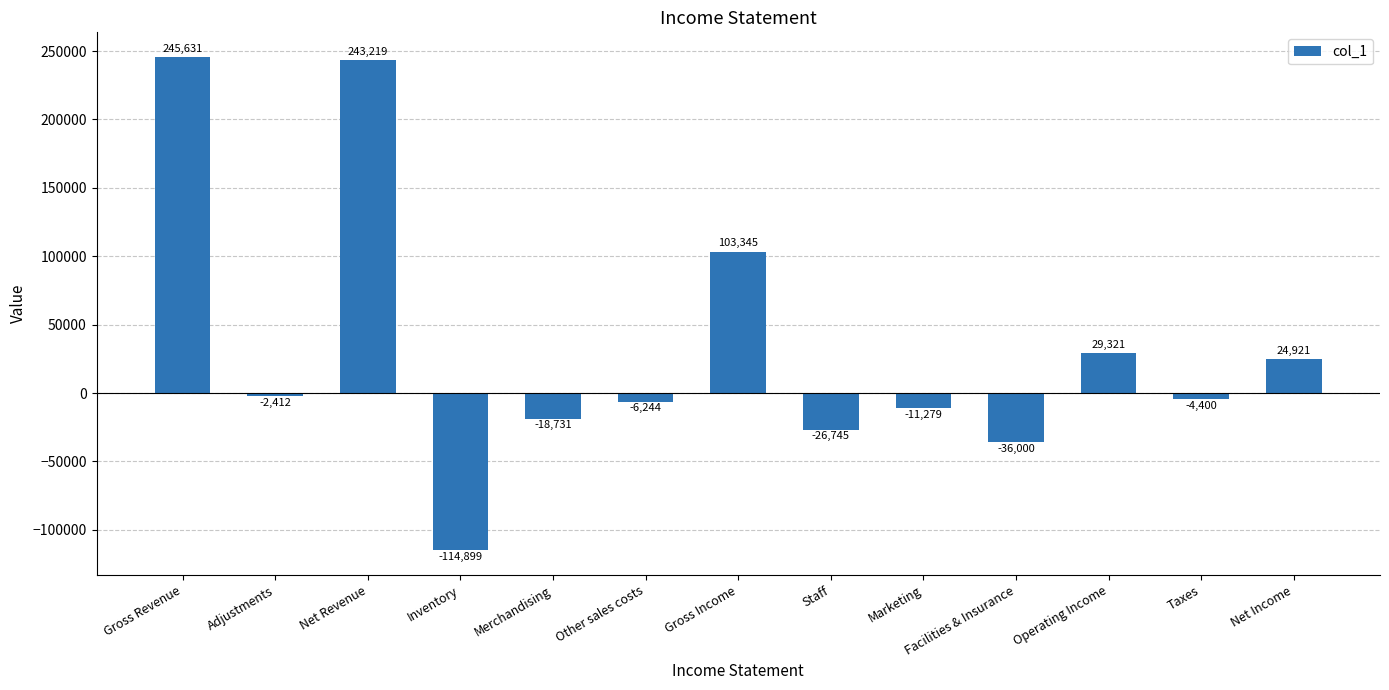

What is the sum of all values?

425727